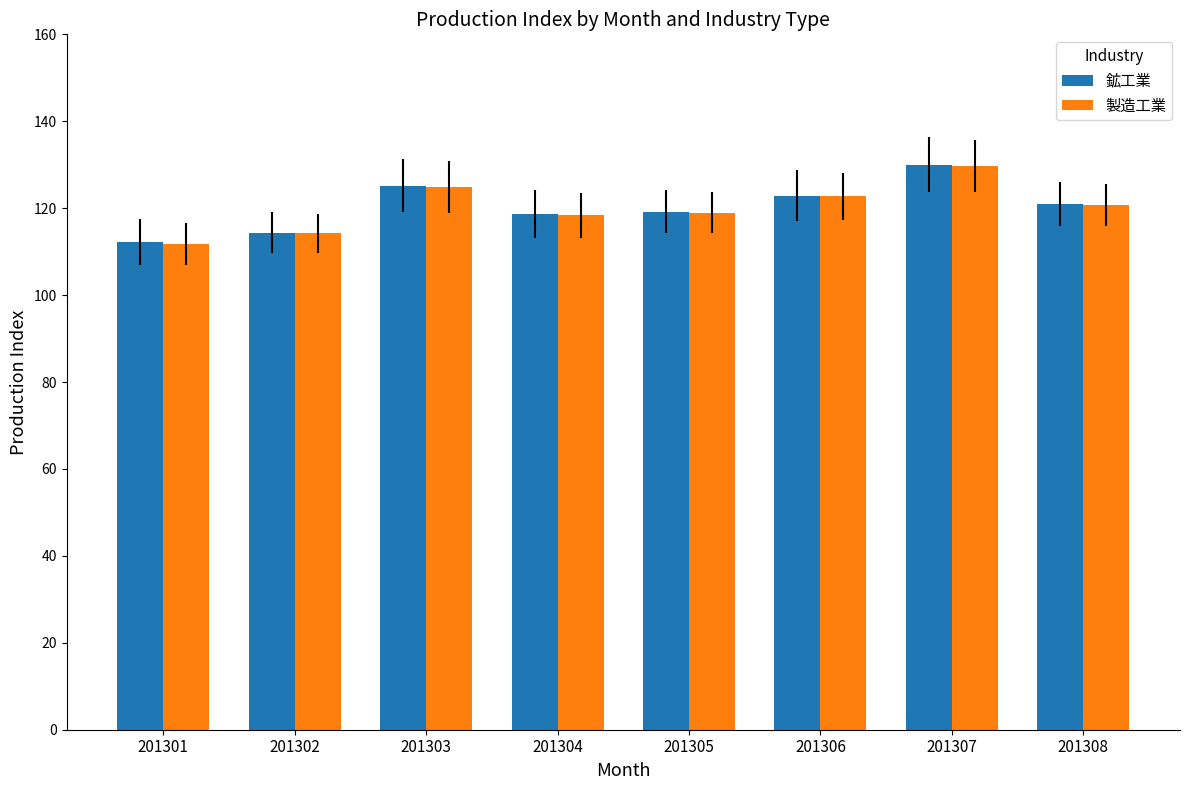

What is the approximate value of 製造工業 at 201303?

124.9